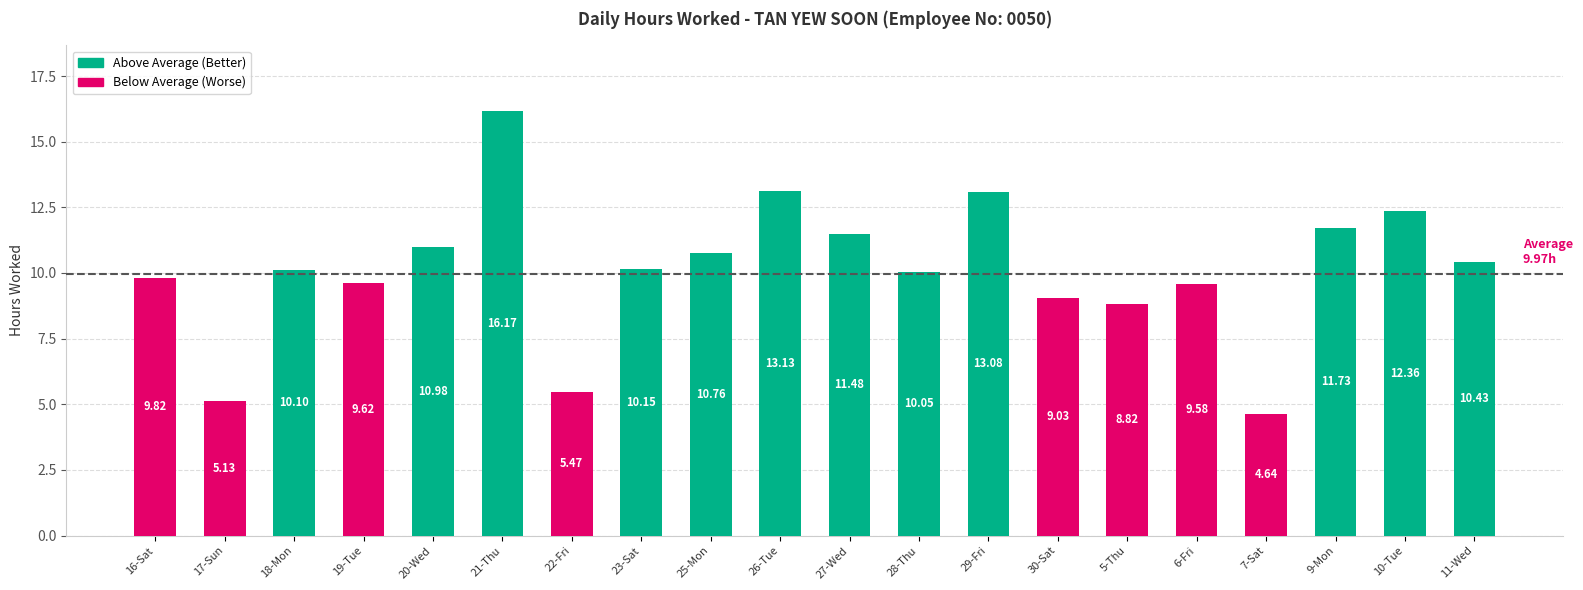

List the labels in order of value, largest first.

21-Thu, 26-Tue, 29-Fri, 10-Tue, 9-Mon, 27-Wed, 20-Wed, 25-Mon, 11-Wed, 23-Sat, 18-Mon, 28-Thu, 16-Sat, 19-Tue, 6-Fri, 30-Sat, 5-Thu, 22-Fri, 17-Sun, 7-Sat